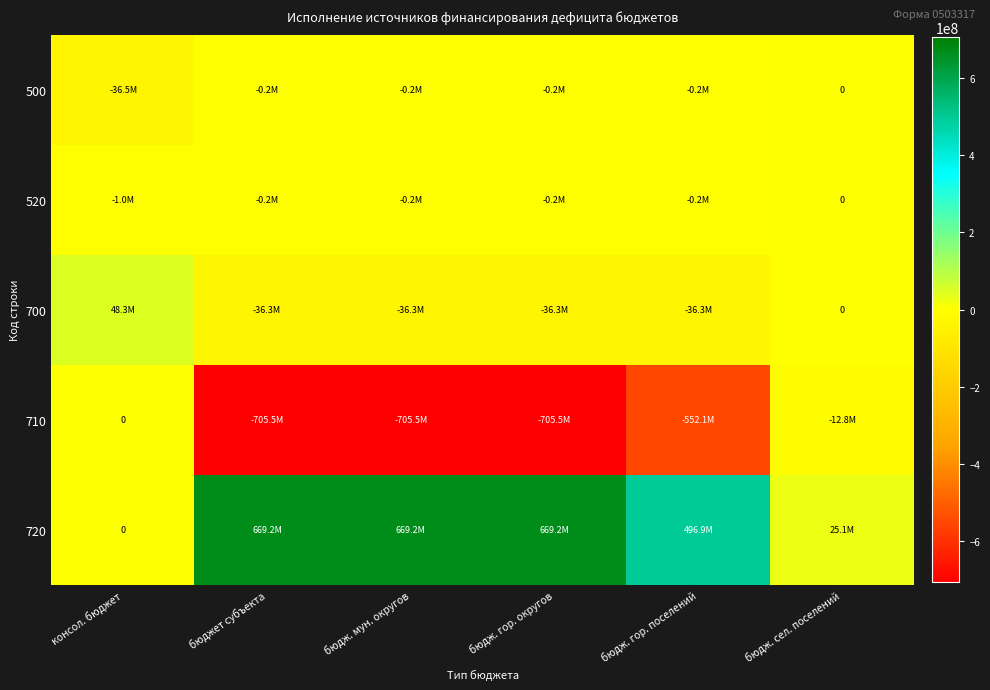

Is the value of 700 at бюджет субъекта greater than the value of 520 at бюдж. гор. округов?

No